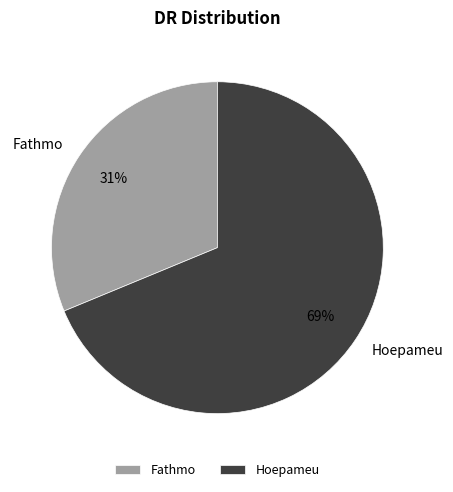

Which has a higher value, Fathmo or Hoepameu?

Hoepameu